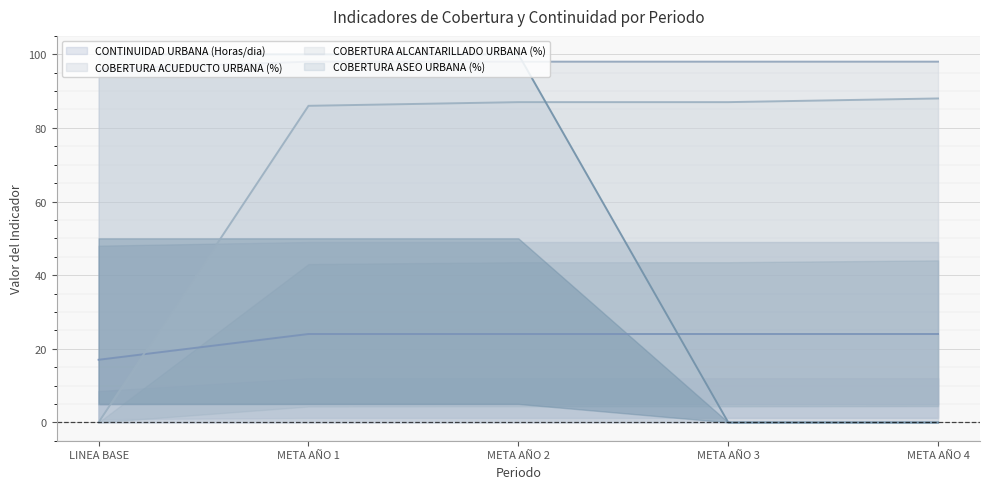

Which series changed the most between META AÑO 3 and META AÑO 4?

COBERTURA ALCANTARILLADO URBANA (%)